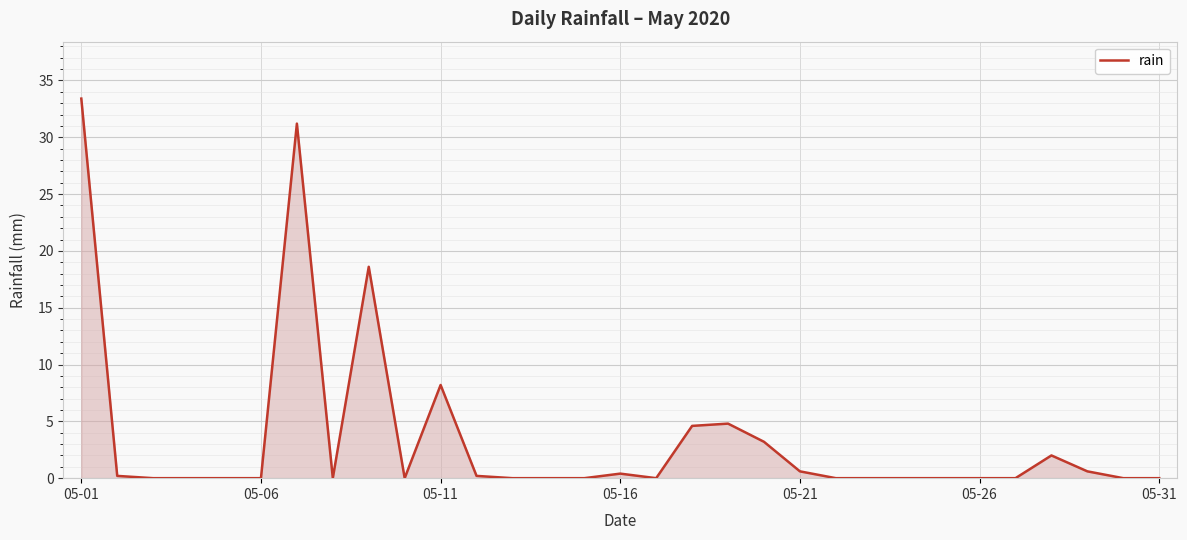

What is the maximum value shown in the chart?

33.4